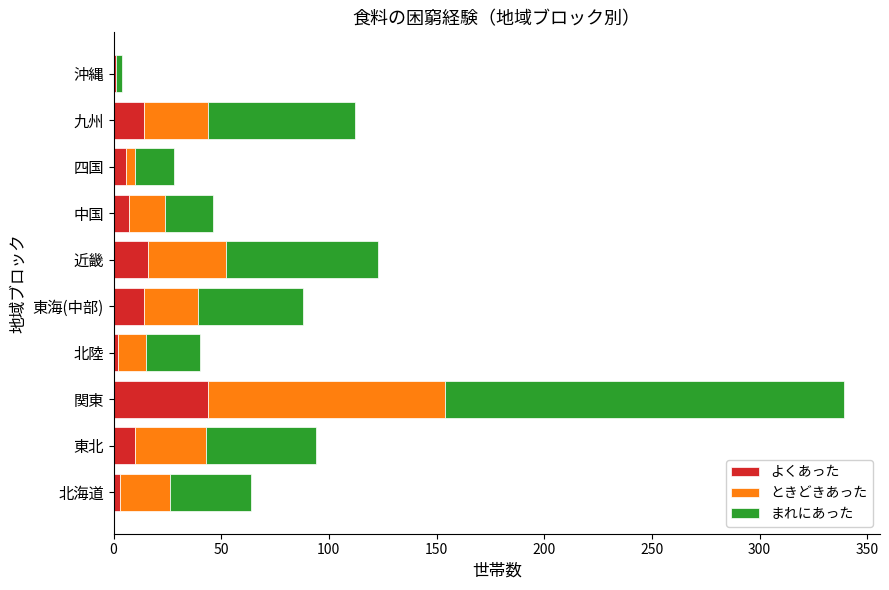

What is the total value across all series at 関東?

339